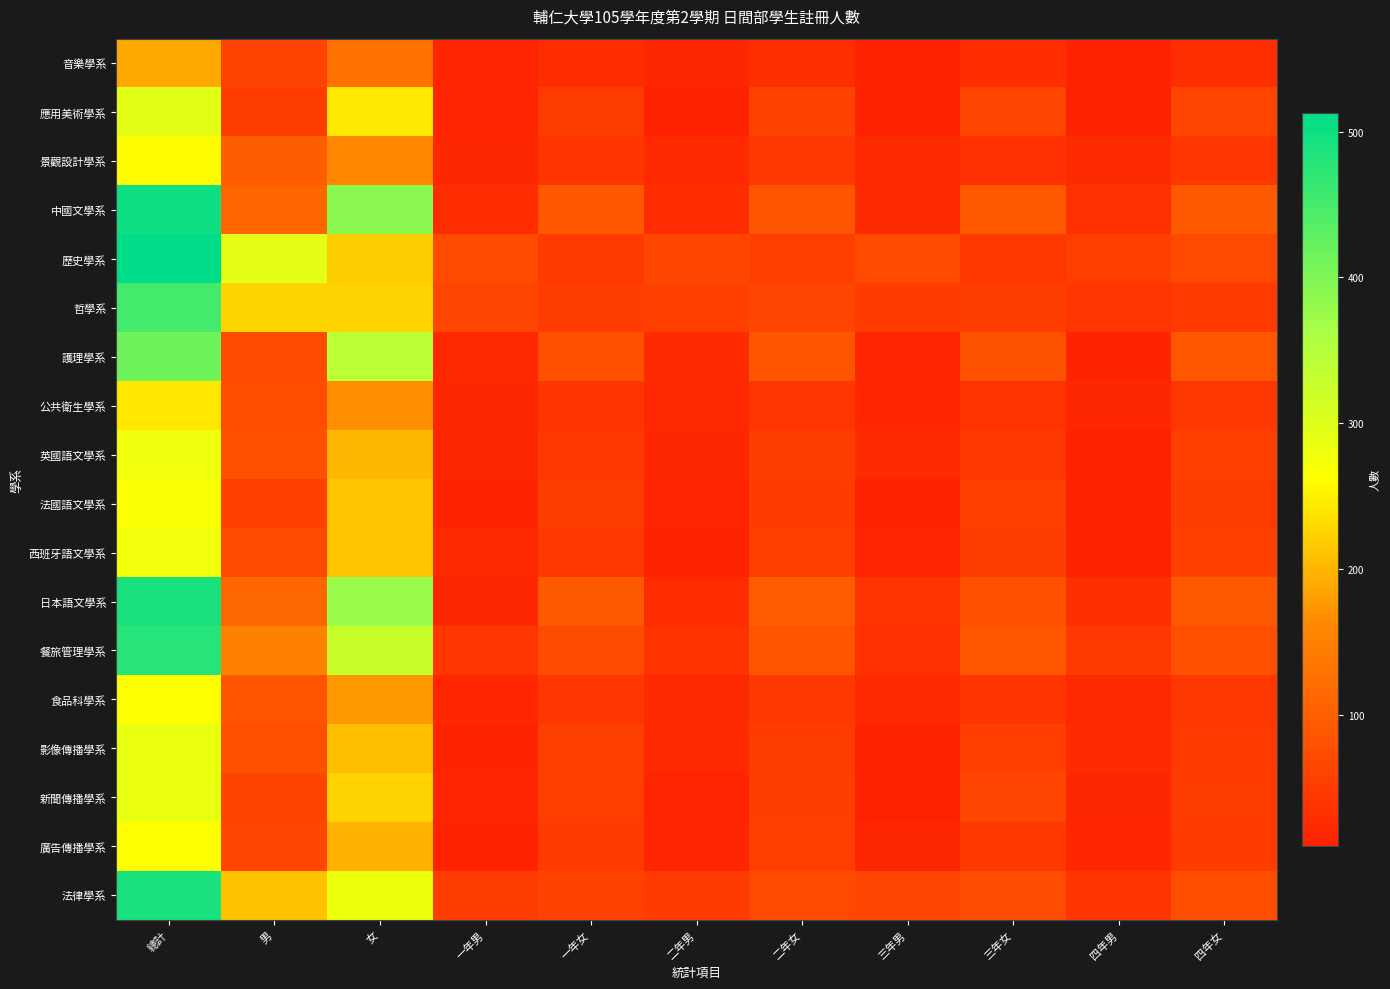

Between 二年女 and 一年男, which is larger?

二年女